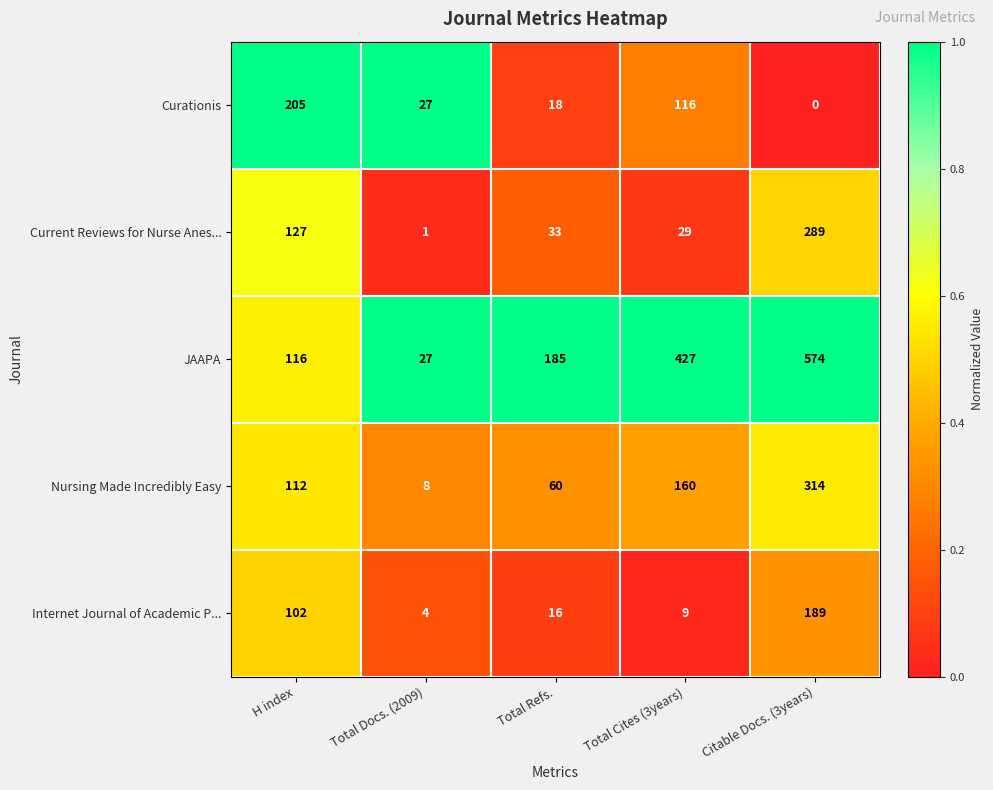

Read the Internet Journal of Academic P... value at Total Cites (3years).

9